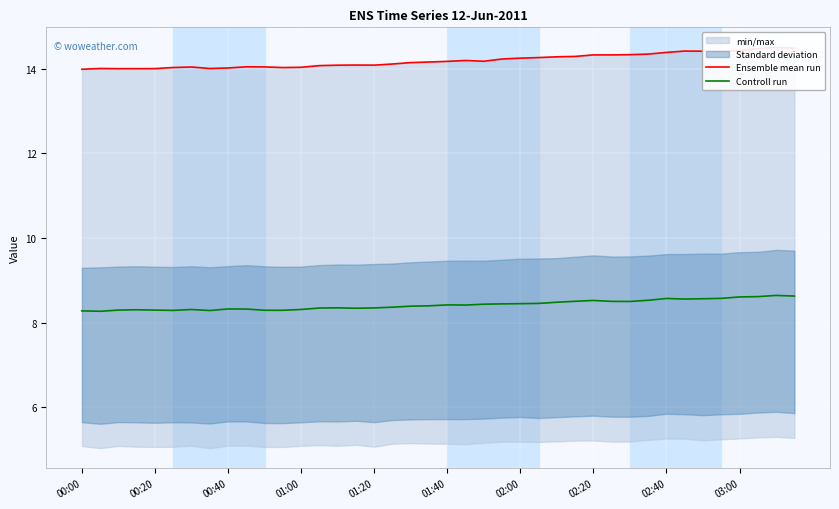

What is the minimum value for Controll run?

8.3